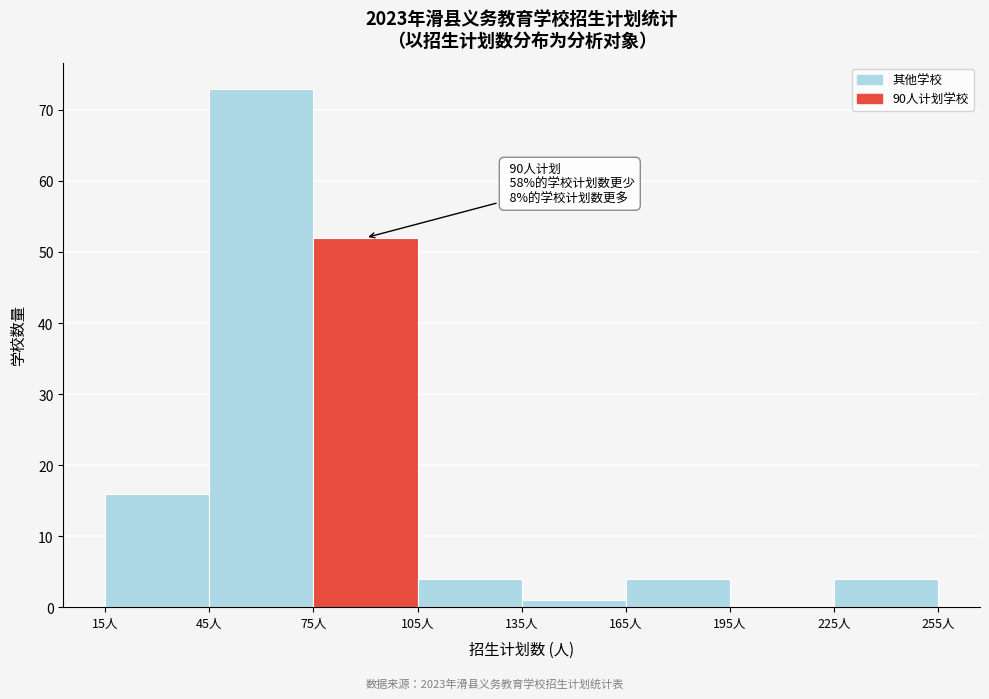

Which range on the x-axis has the tallest bar?

45 to 75